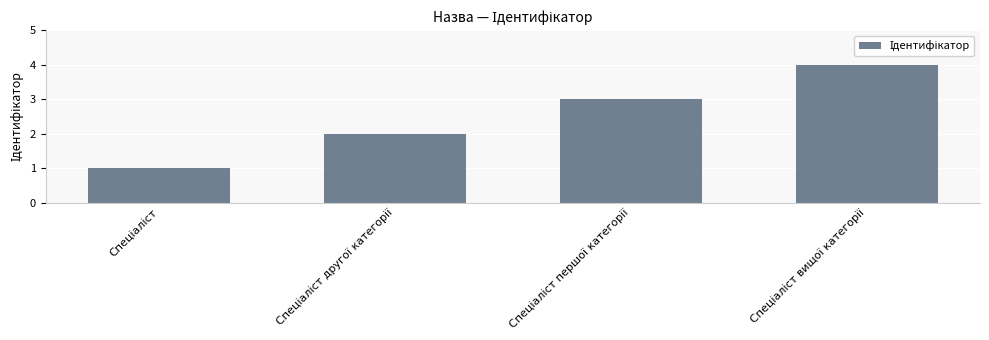

What is the greatest value displayed?

4